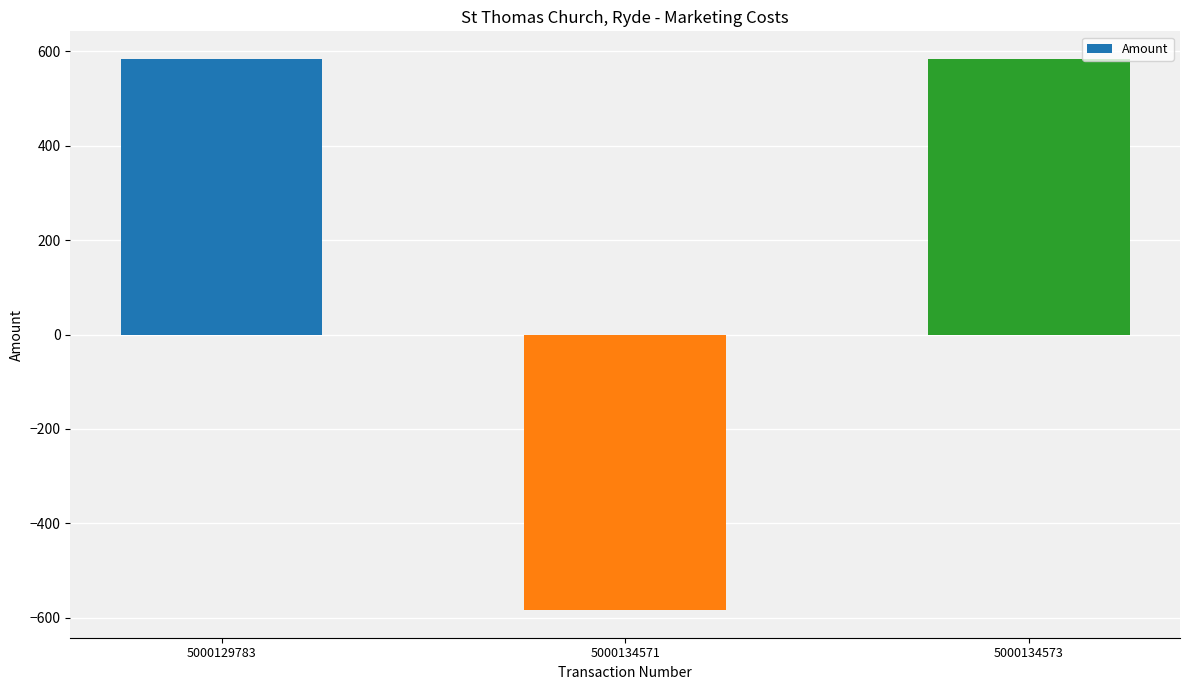

Which label corresponds to the smallest value in the chart?

5000134571